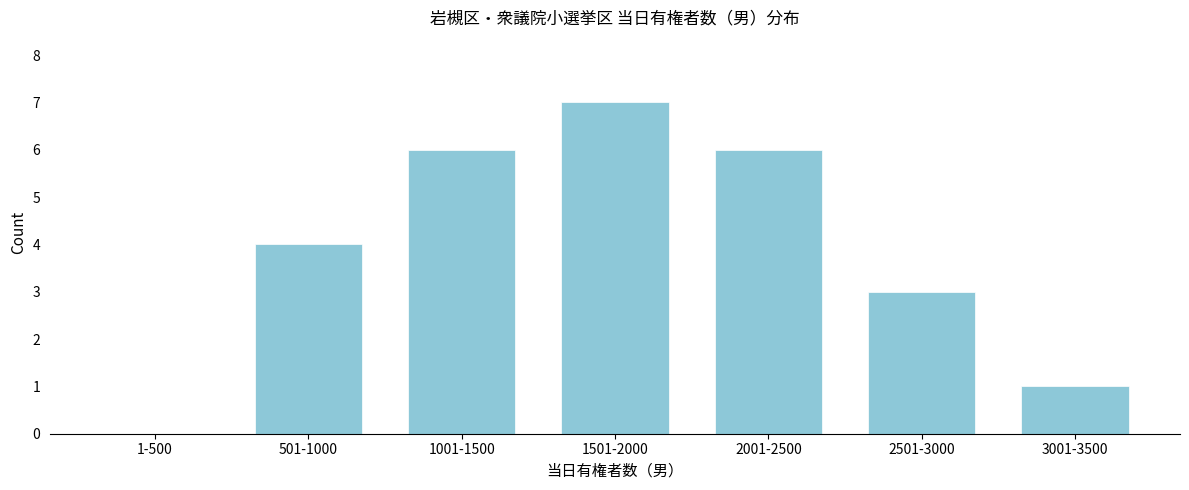

Reading right to left, extract all data points from this chart.

3001-3500=1	2501-3000=3	2001-2500=6	1501-2000=7	1001-1500=6	501-1000=4	1-500=0